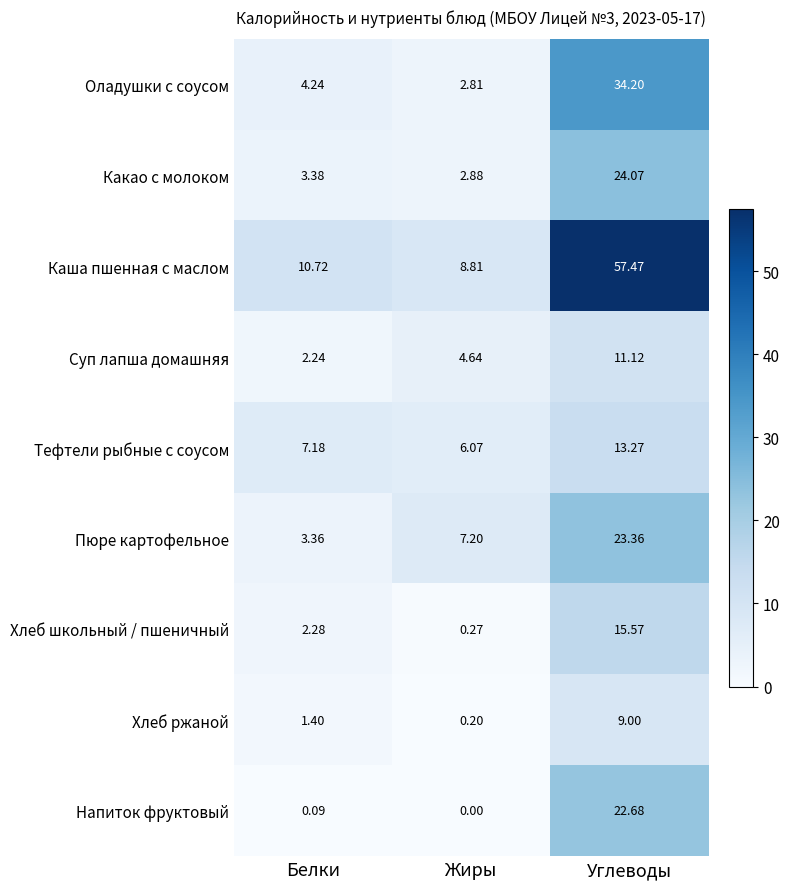

At Углеводы, list the series in order from smallest to largest.

Хлеб ржаной, Суп лапша домашняя, Тефтели рыбные с соусом, Хлеб школьный / пшеничный, Напиток фруктовый, Пюре картофельное, Какао с молоком, Оладушки с соусом, Каша пшенная с маслом